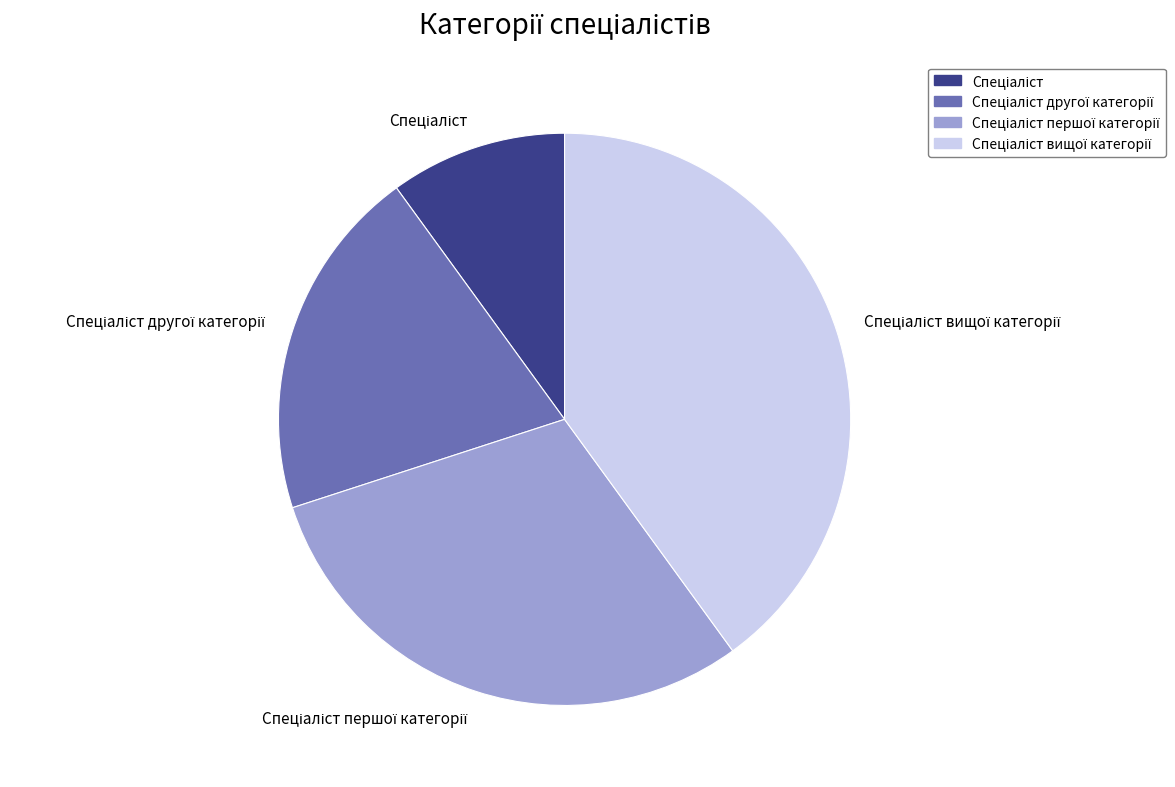

Count the number of slices in the pie.

4